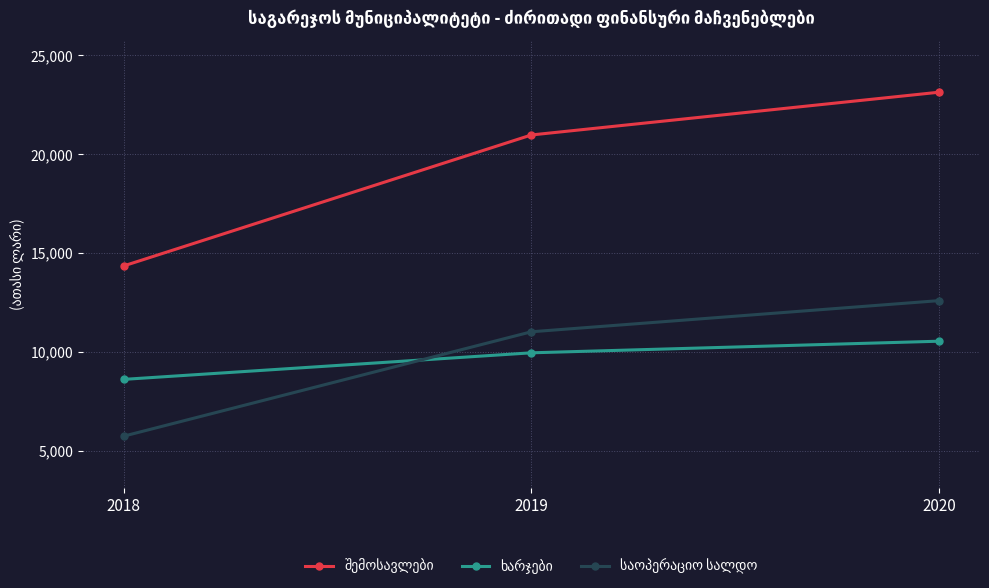

What is the greatest value displayed?

23138.4